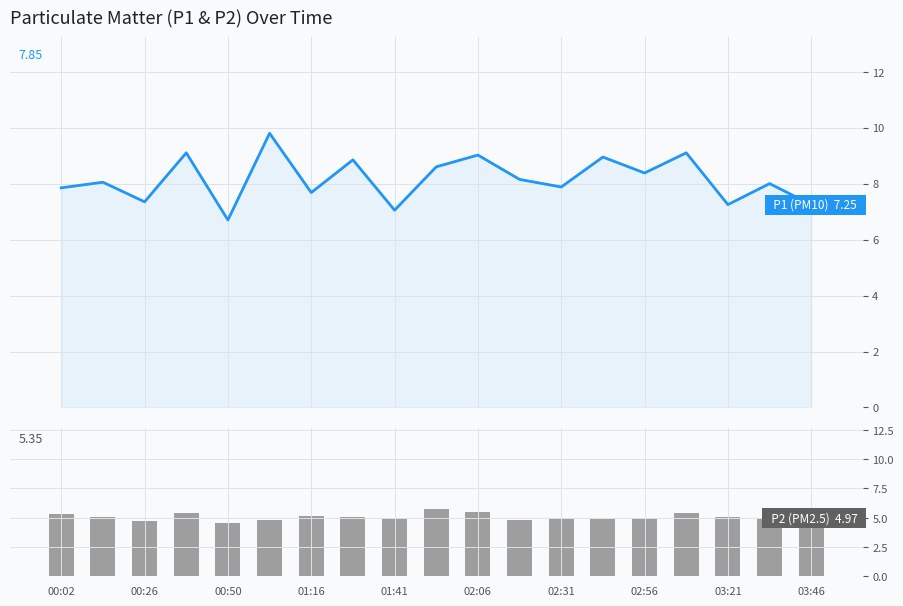

How many data points in P1 (PM10) are above 8?

10